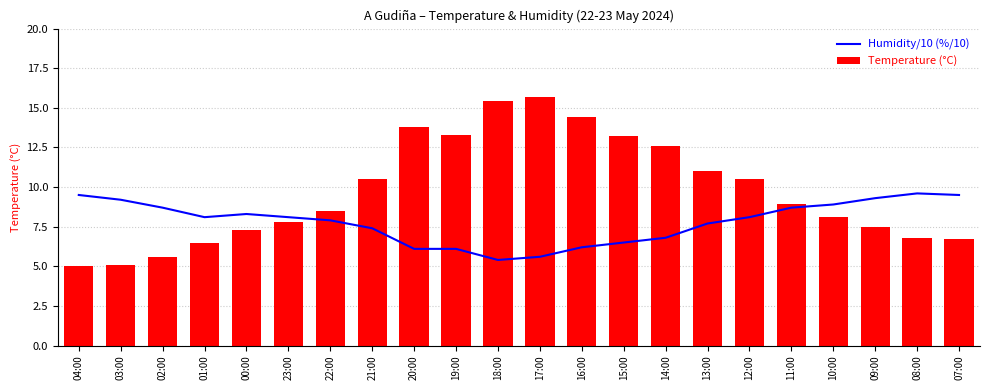

Reading right to left, extract all data points from this chart.

Humidity/10 (%/10): 07:00=9.5	08:00=9.6	09:00=9.3	10:00=8.9	11:00=8.7	12:00=8.1	13:00=7.7	14:00=6.8	15:00=6.5	16:00=6.2	17:00=5.6	18:00=5.4	19:00=6.1	20:00=6.1	21:00=7.4	22:00=7.9	23:00=8.1	00:00=8.3	01:00=8.1	02:00=8.7	03:00=9.2	04:00=9.5
Temperature (°C): 07:00=6.7	08:00=6.8	09:00=7.5	10:00=8.1	11:00=8.9	12:00=10.5	13:00=11.0	14:00=12.6	15:00=13.2	16:00=14.4	17:00=15.7	18:00=15.4	19:00=13.3	20:00=13.8	21:00=10.5	22:00=8.5	23:00=7.8	00:00=7.3	01:00=6.5	02:00=5.6	03:00=5.1	04:00=5.0